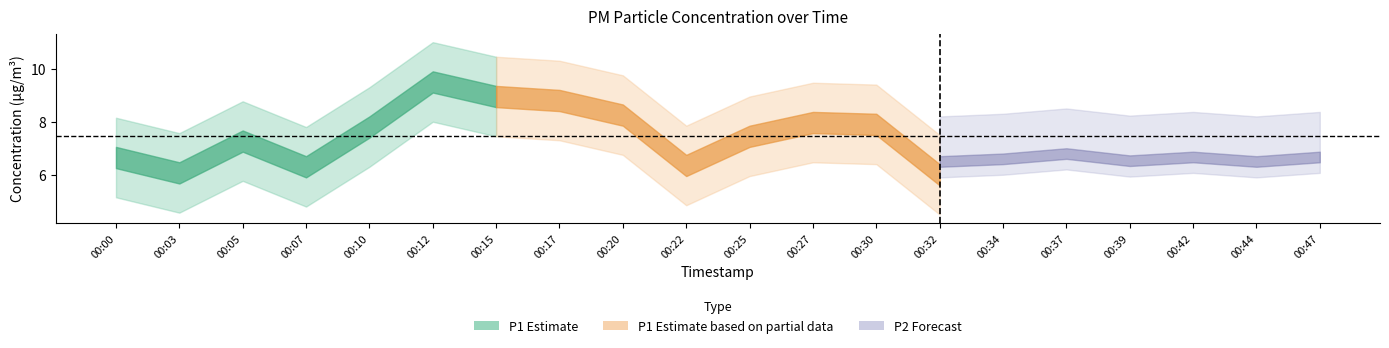

Does the chart have visible grid lines?

No